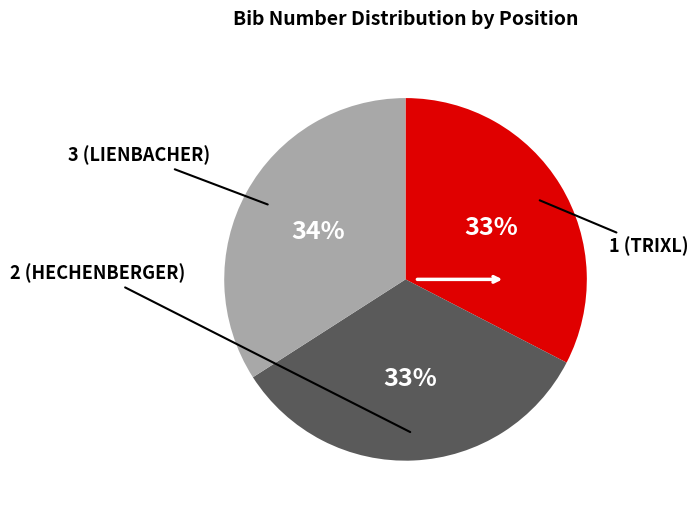

To the nearest percent, what is the average slice percentage?

33%